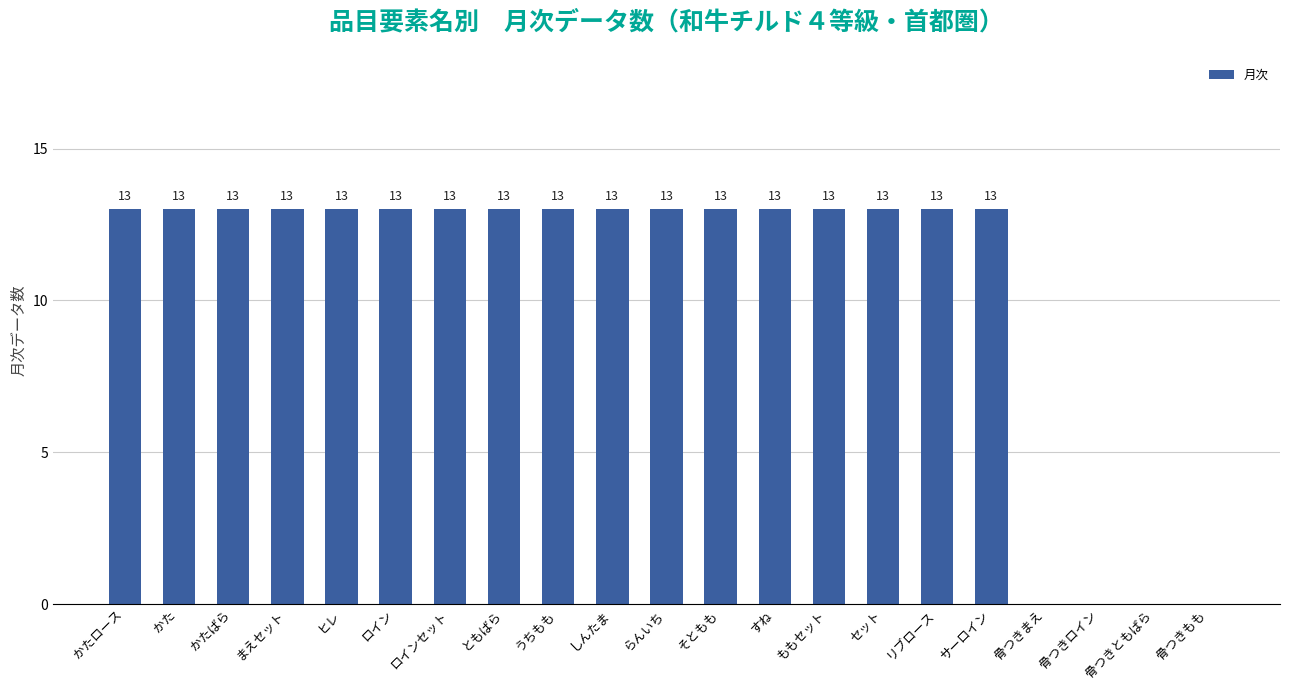

The chart shows a value of 13 at ロインセット. True or false?

True